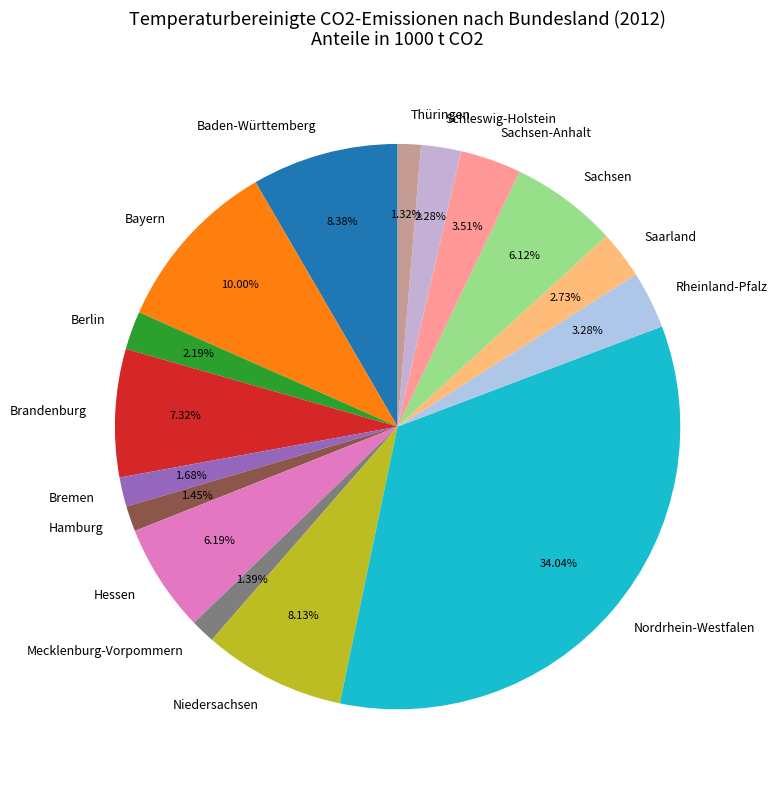

To the nearest percent, what portion does Rheinland-Pfalz represent?

3%